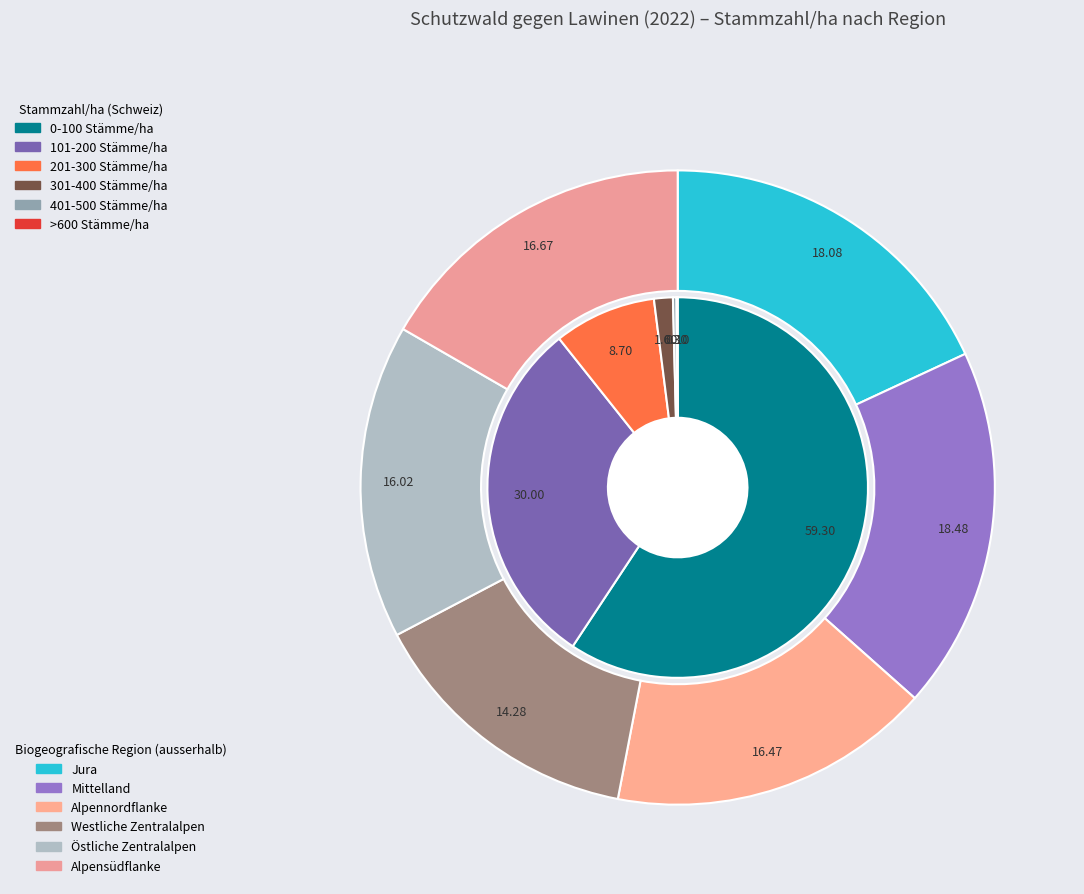

True or false: Jura accounts for 3% of the total.

False